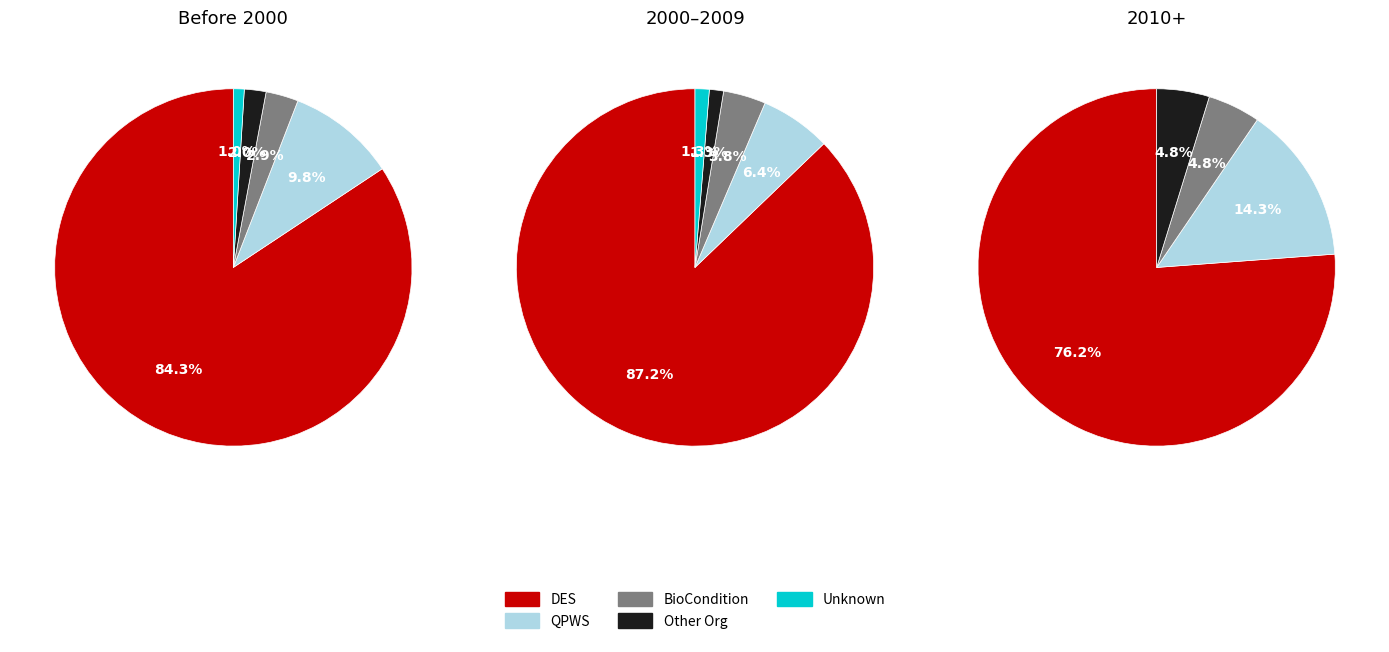

Does any single category account for the majority?

Yes